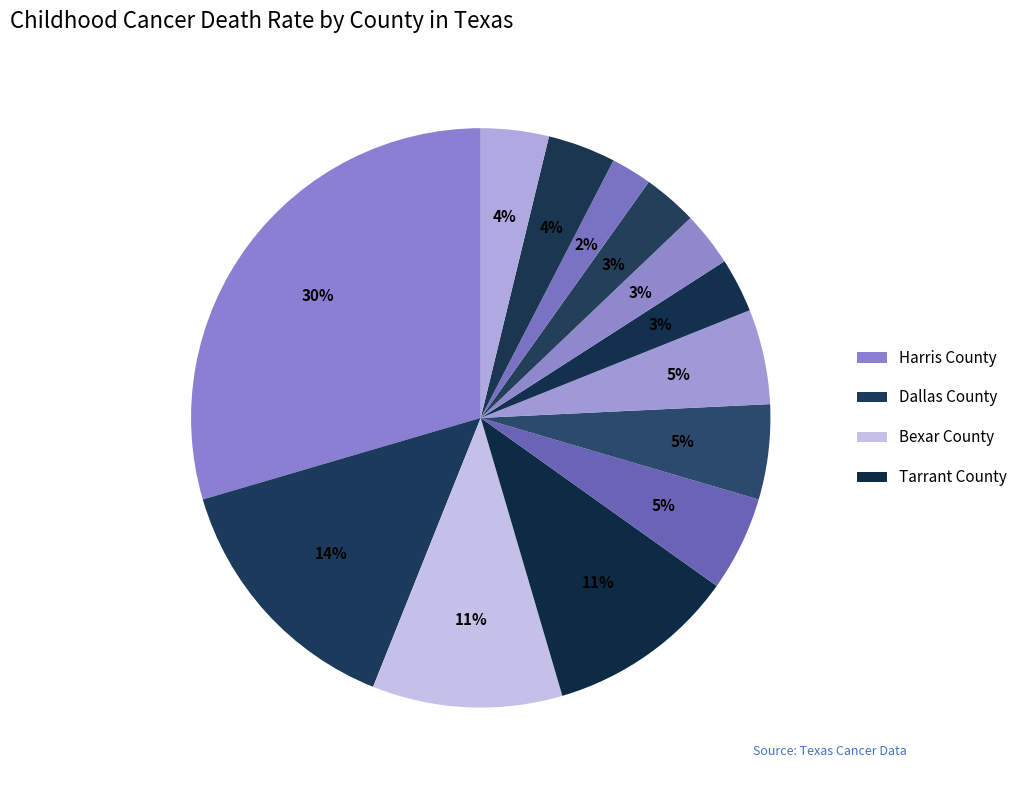

Which slice is the largest?

Harris County